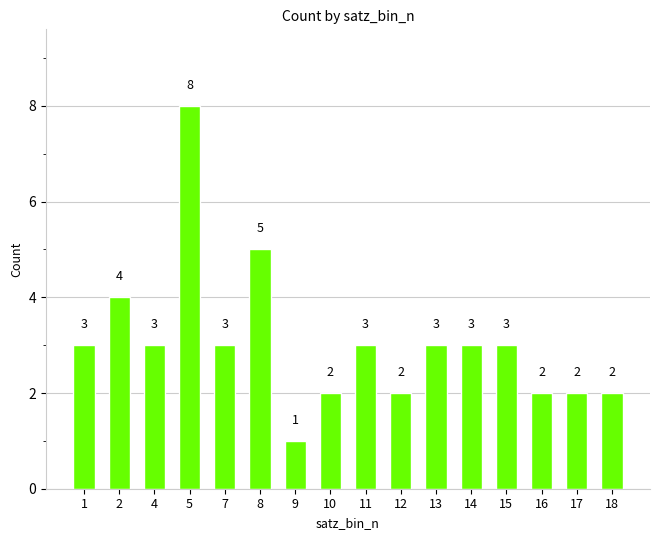

Read the value at 9.

1